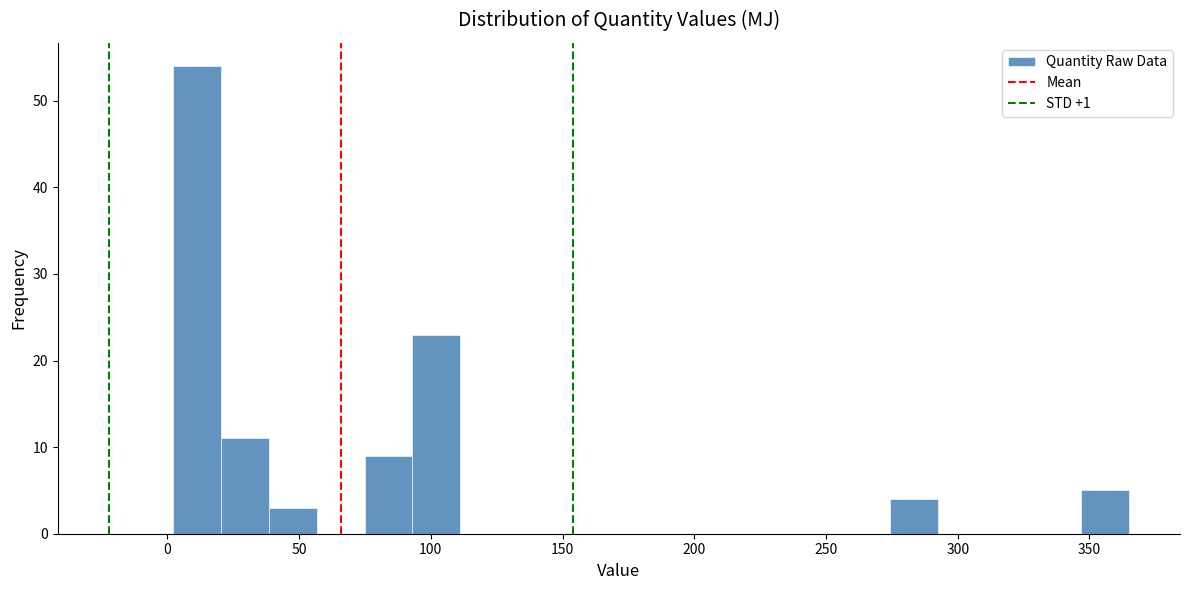

Around what value on the x-axis is the tallest bar? Give the approximate position of its centre, as read against the axis.

10